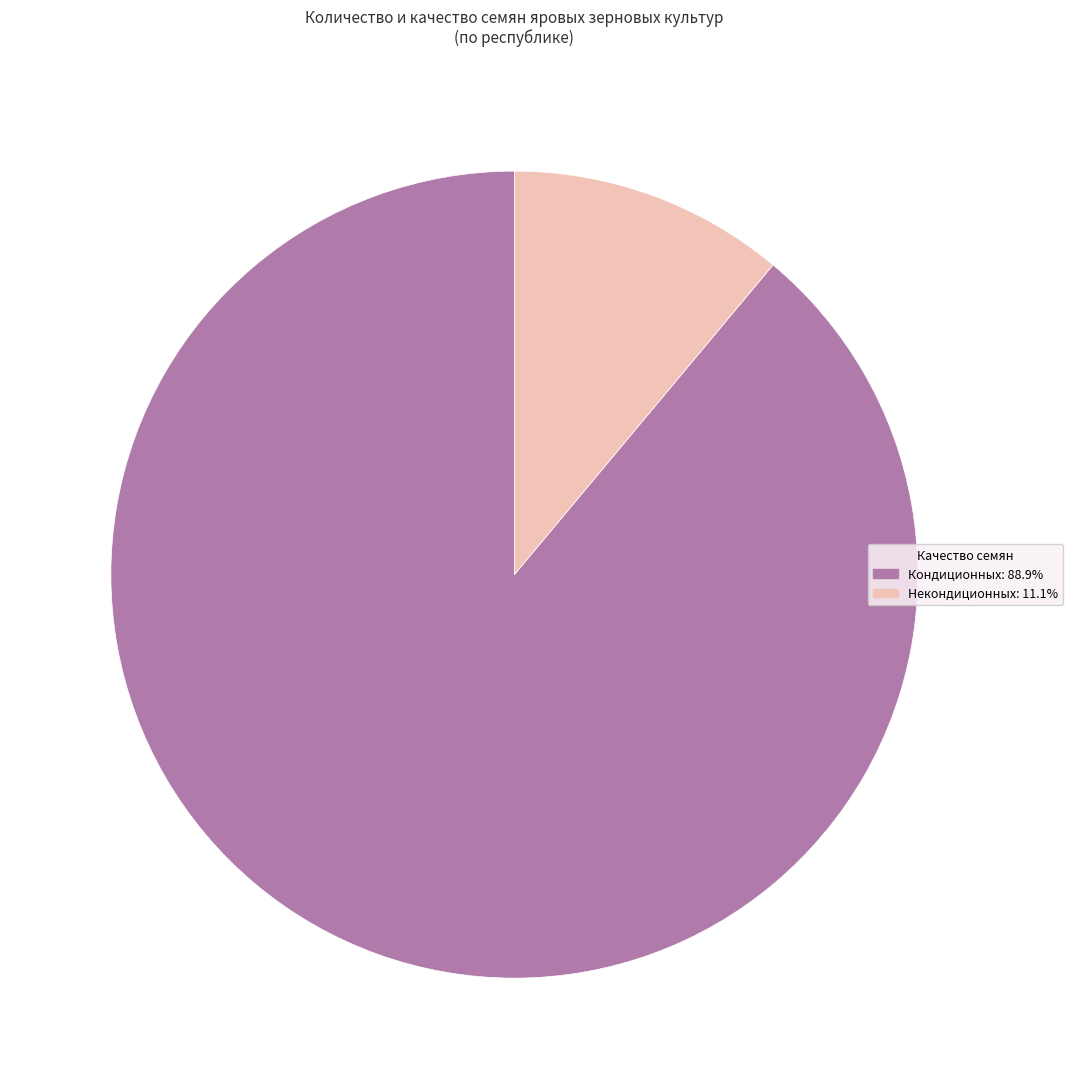

How many slices are in this pie chart?

2